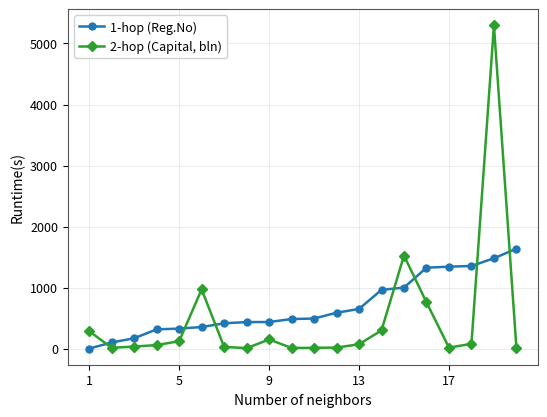

What is the sum of all 1-hop (Reg.No) values?

13876.0